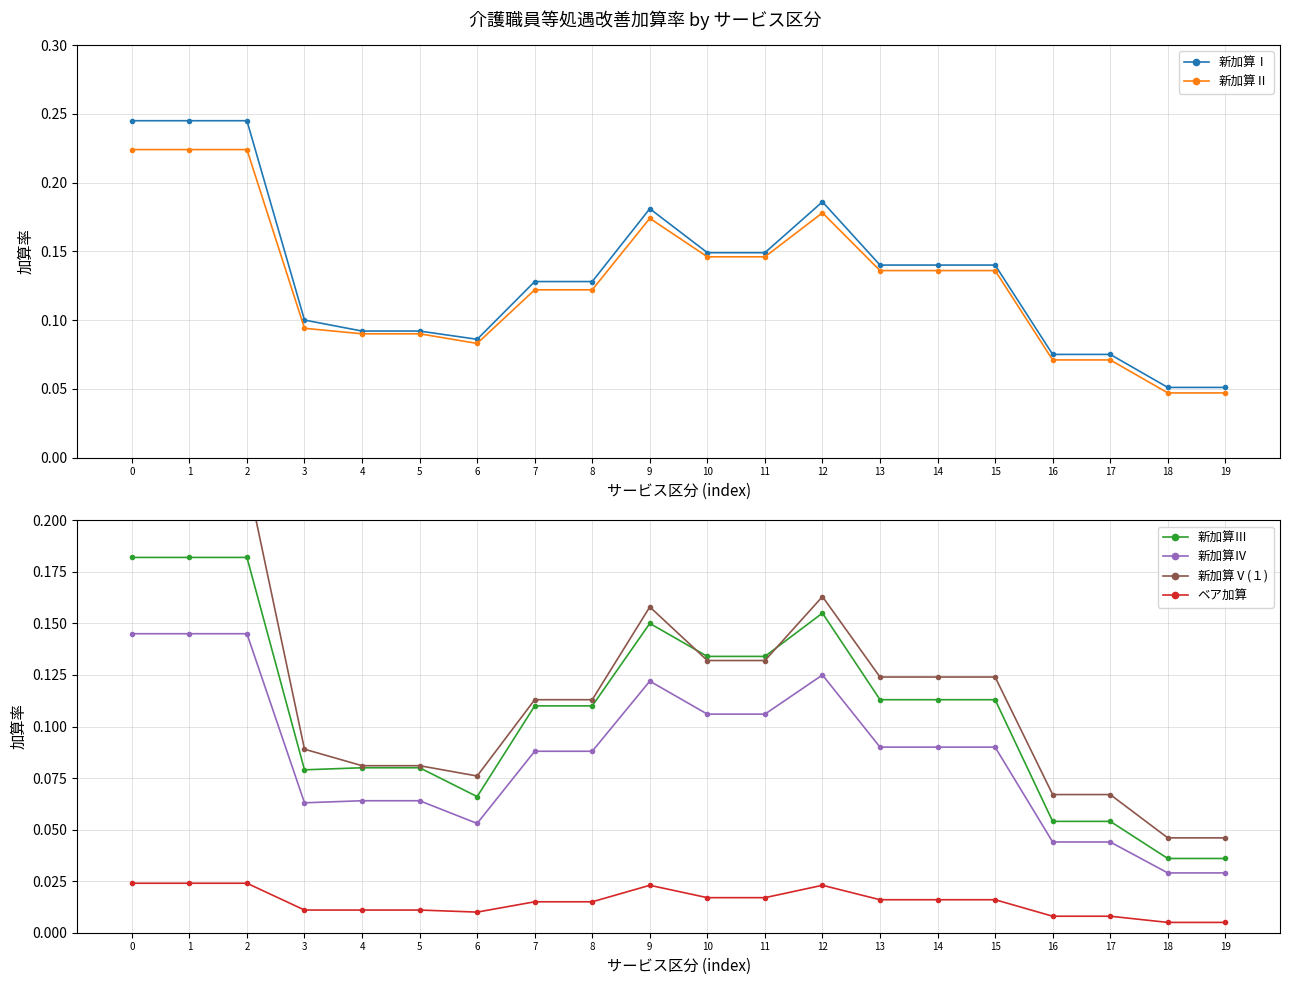

At how many categories does at least one series exceed 0?

20